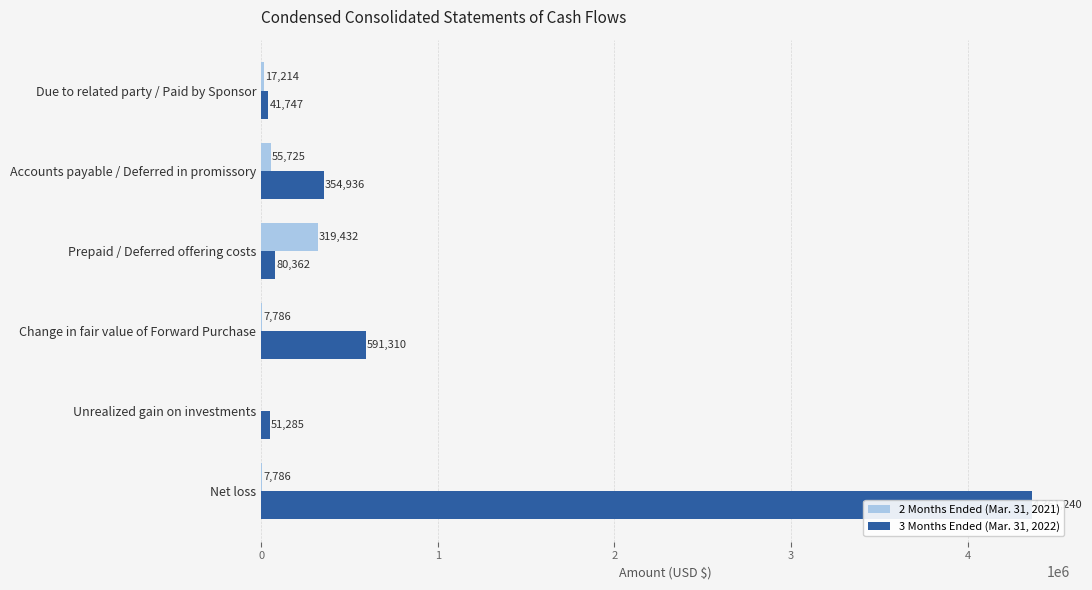

What is the greatest value displayed?

4361240